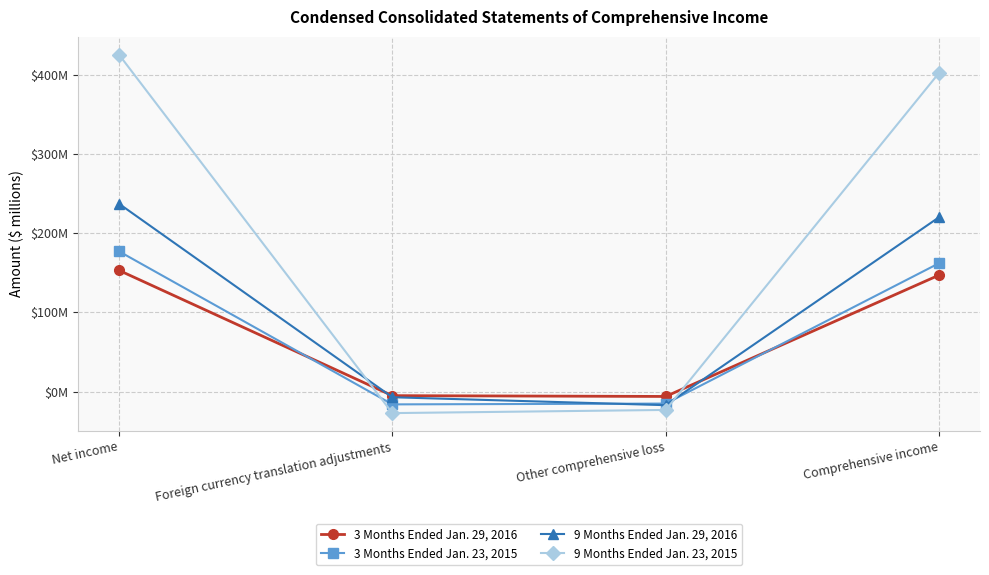

Does the chart have visible grid lines?

Yes